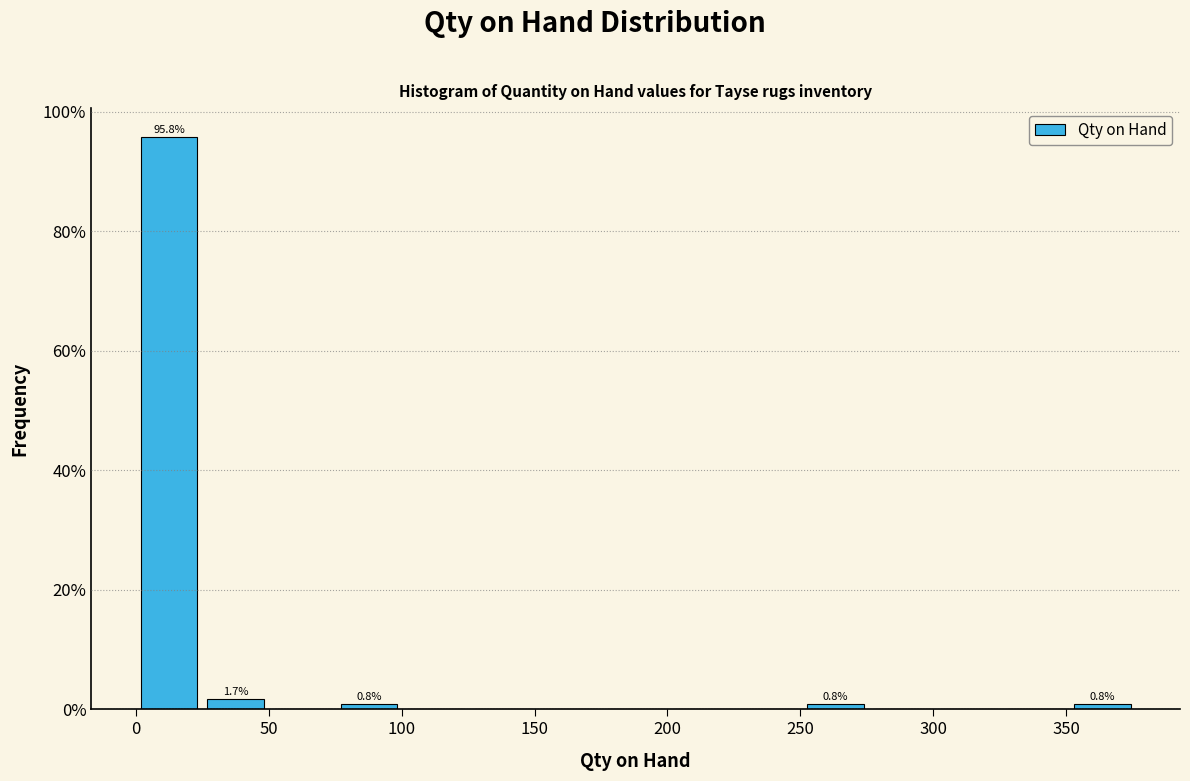

Which range on the x-axis has the tallest bar?

0 to 25